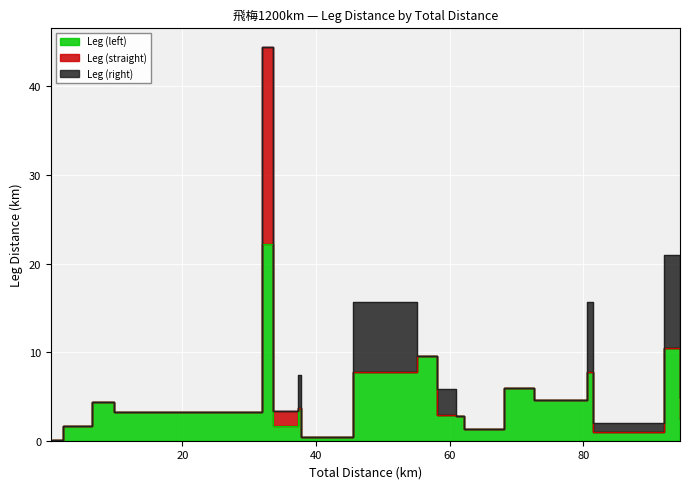

What is the sum of all Leg (left) values?

94.1